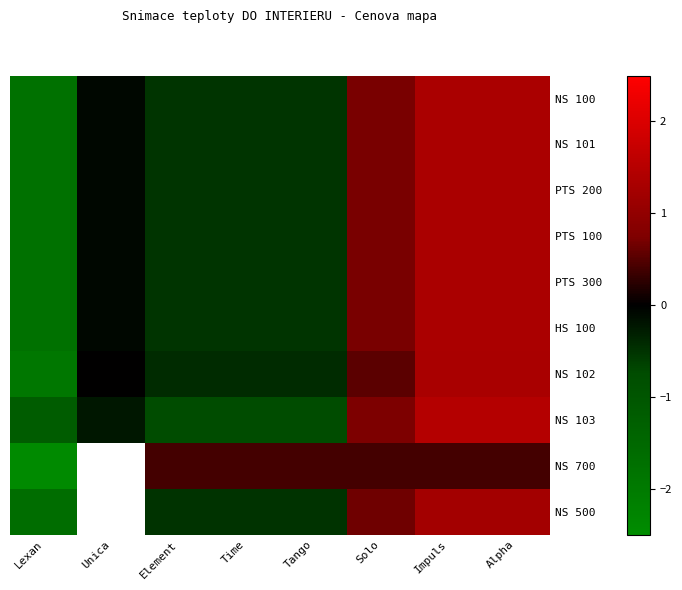

The PTS 100 series shows 0.4 at Solo. True or false?

False